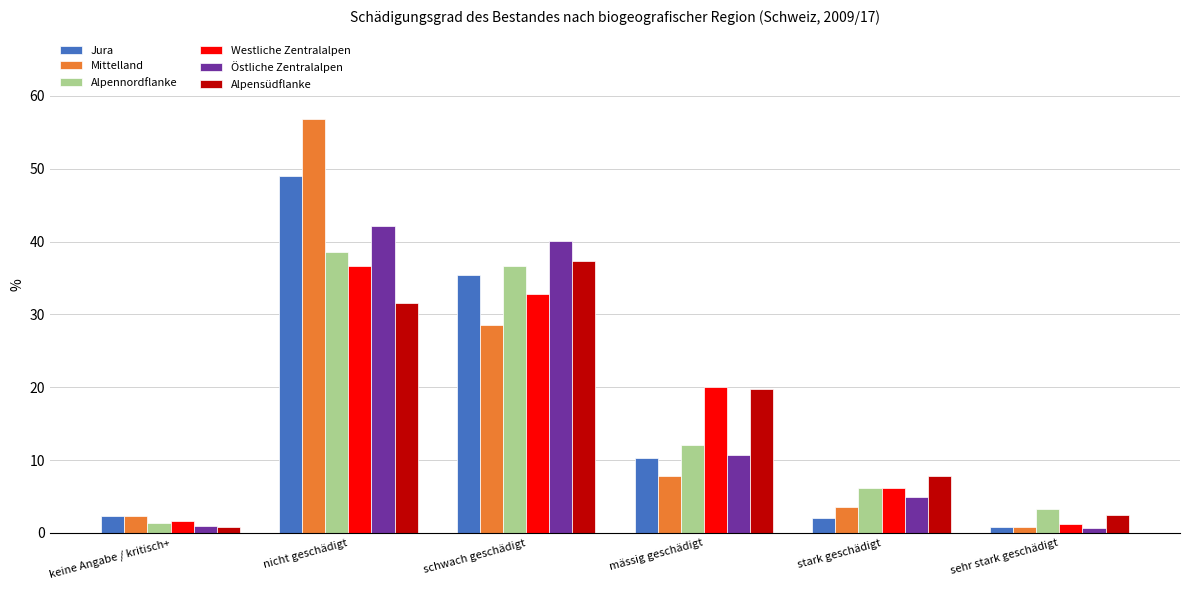

What is the label of the 2nd bar from the left?

nicht geschädigt